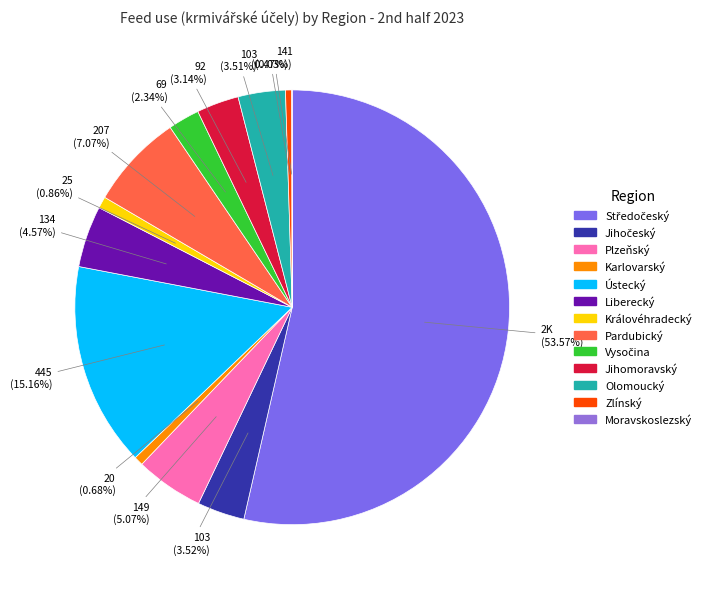

Which category has the smallest portion of the pie?

Moravskoslezský